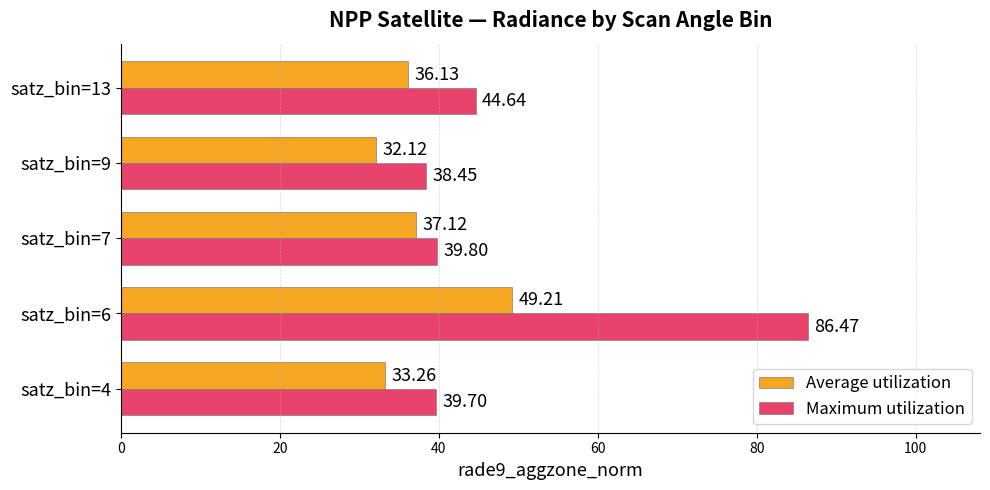

Which series has the largest total across all categories?

Maximum utilization